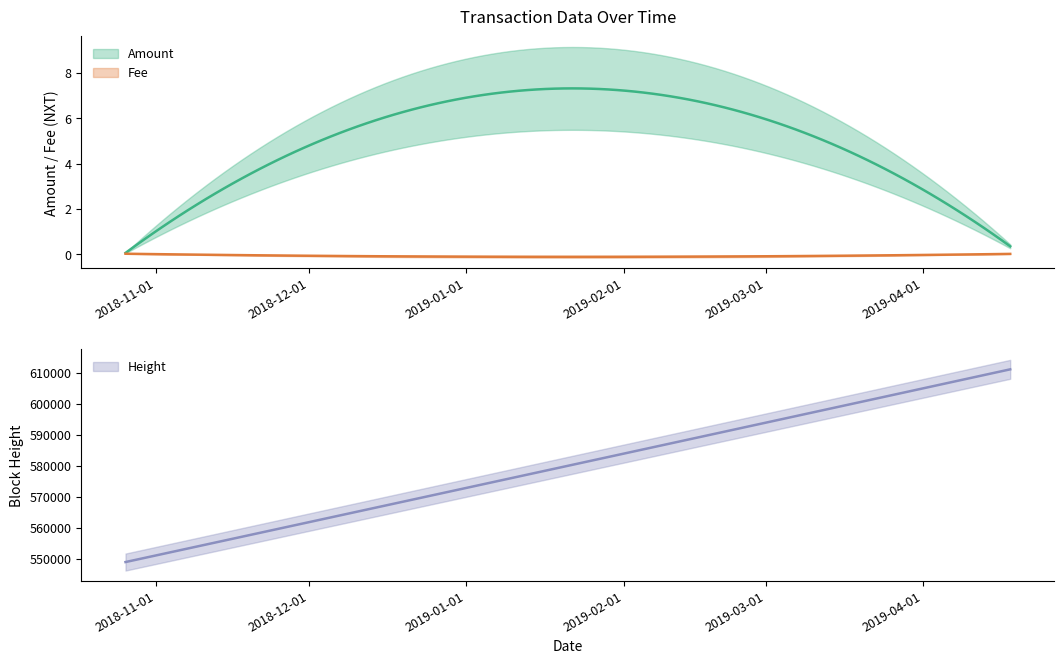

What is the label of the 1st point from the left?

2018-10-25 23:07:38